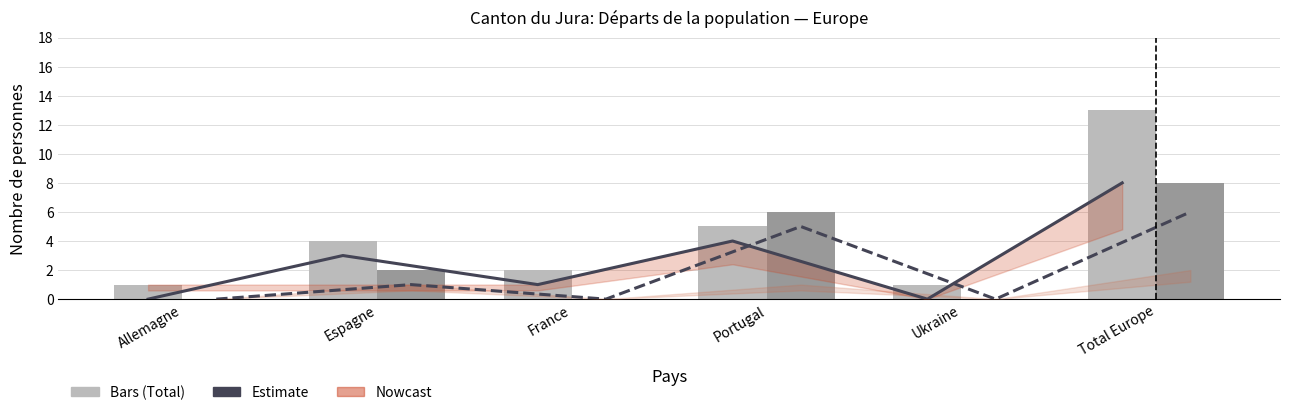

Where is Femmes (Total) nearest to the value 4?

Espagne